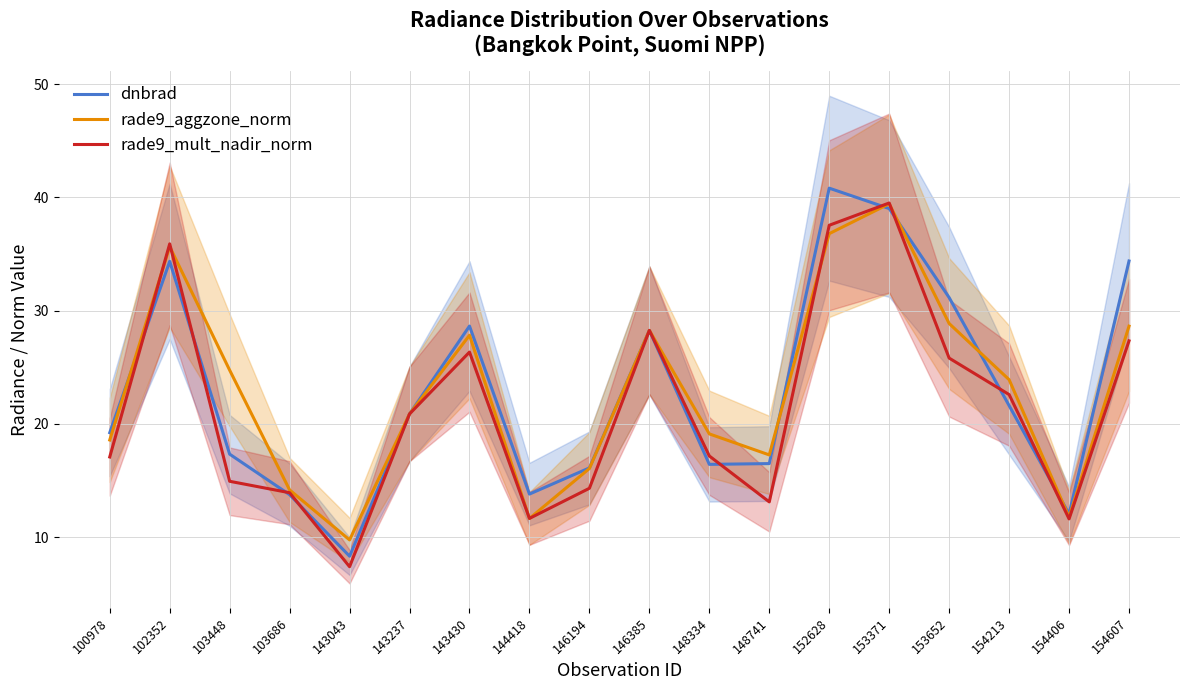

The rade9_aggzone_norm series shows 35.6 at 102352. True or false?

True